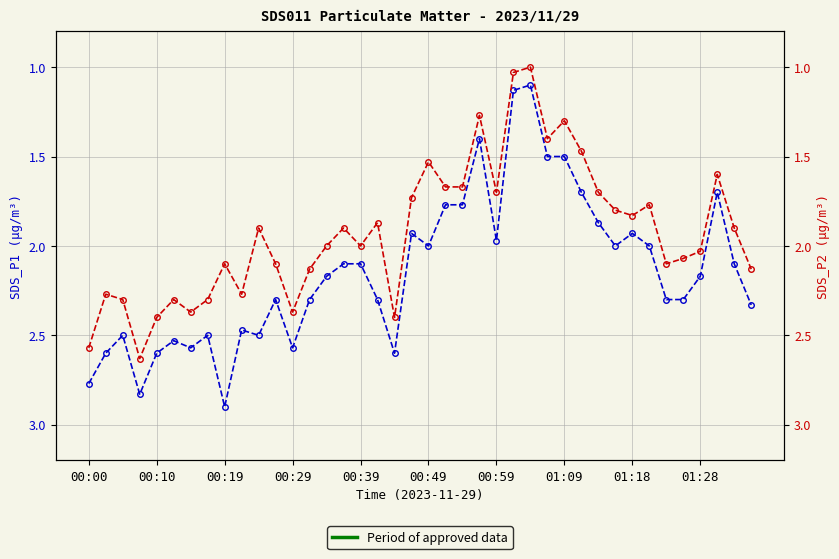

True or false: SDS_P2 and SDS_P1 intersect in this chart.

False